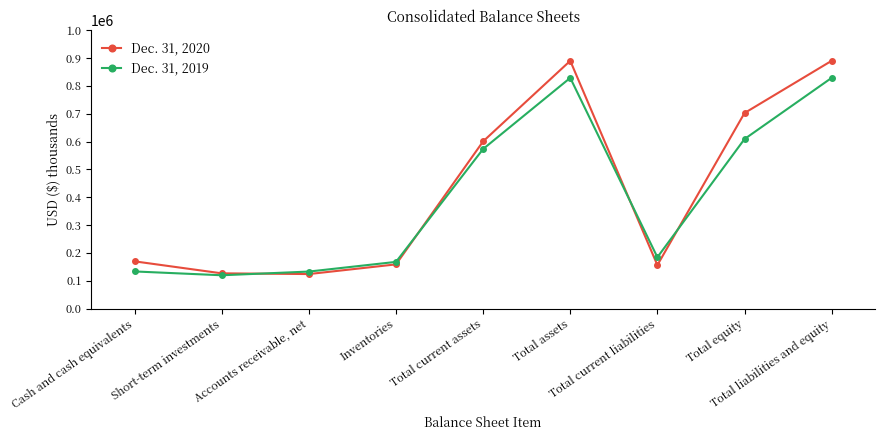

What is the difference between the maximum and second lowest values in the Dec. 31, 2020 series?

763518